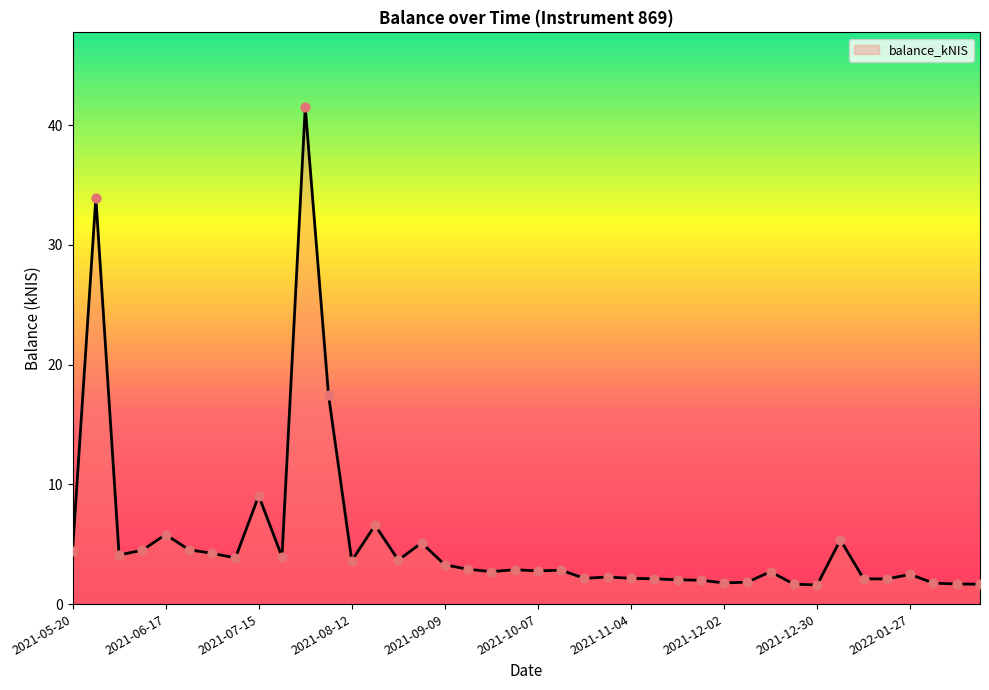

What is the minimum value shown in the chart?

1.6